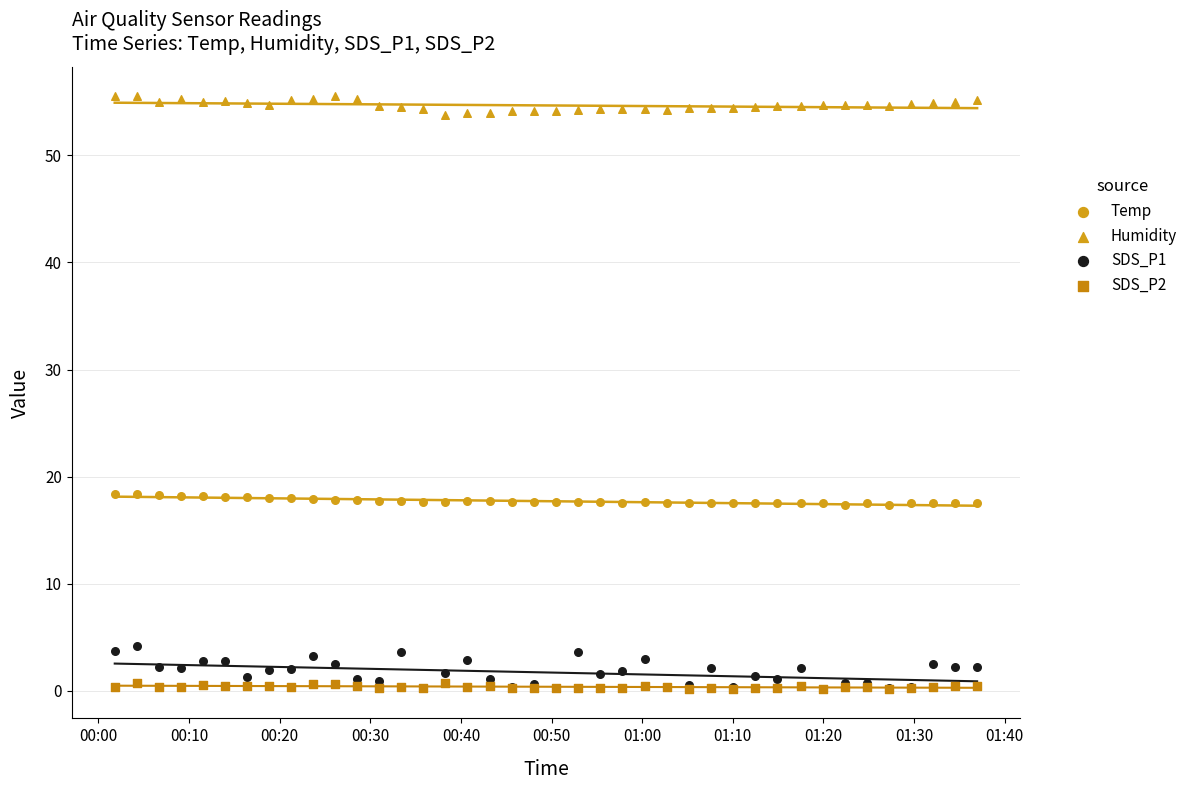

What are all the series names shown in the legend?

Temp, Humidity, SDS_P1, SDS_P2